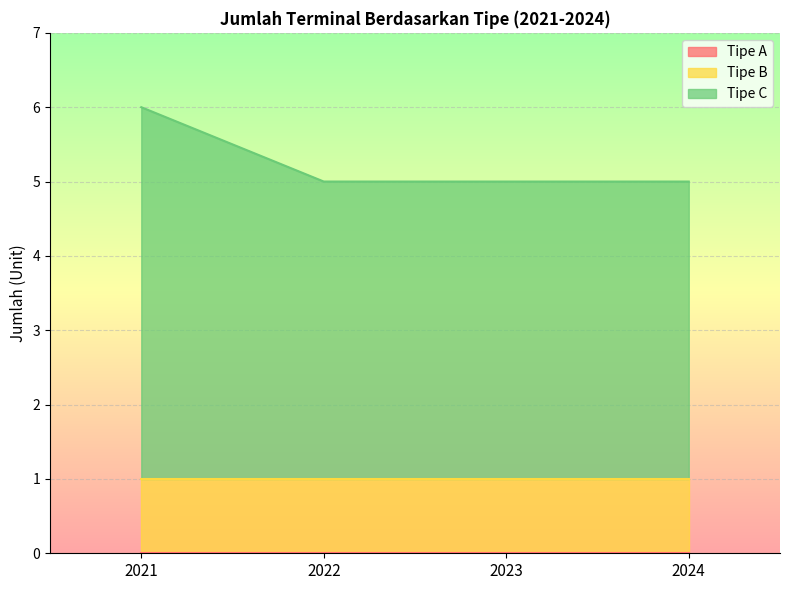

What is the difference between the maximum and minimum values in the Tipe C series?

1